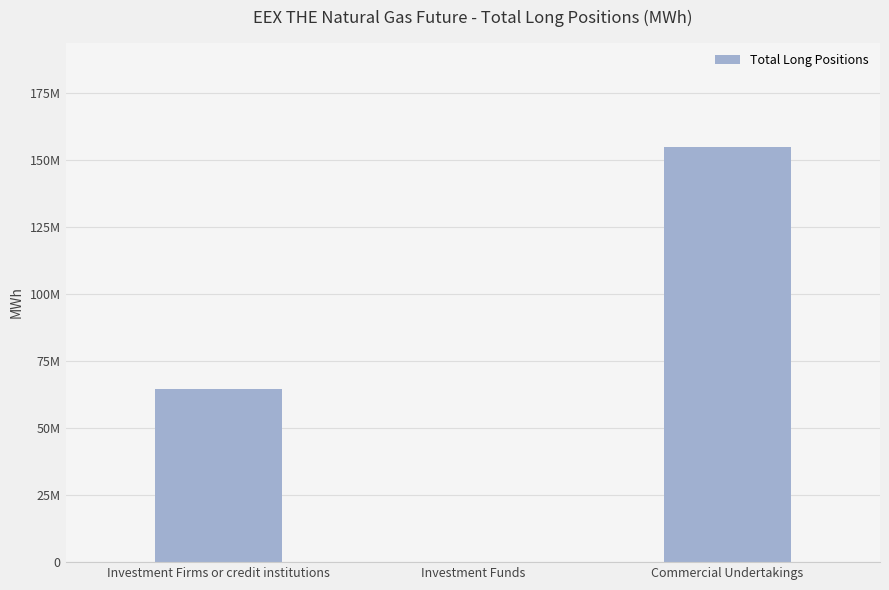

Rank the categories by value from highest to lowest.

Commercial Undertakings, Investment Firms or credit institutions, Investment Funds